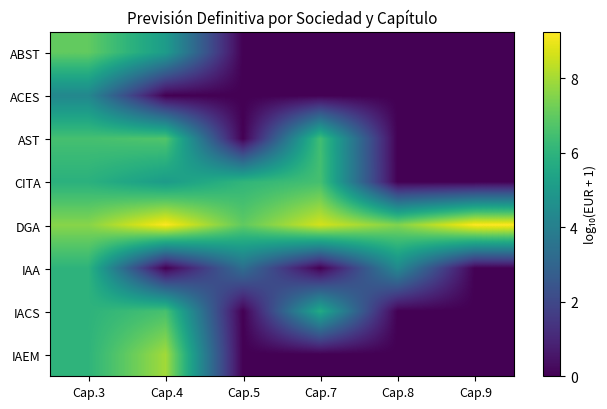

Which series has the widest spread of values?

IAEM